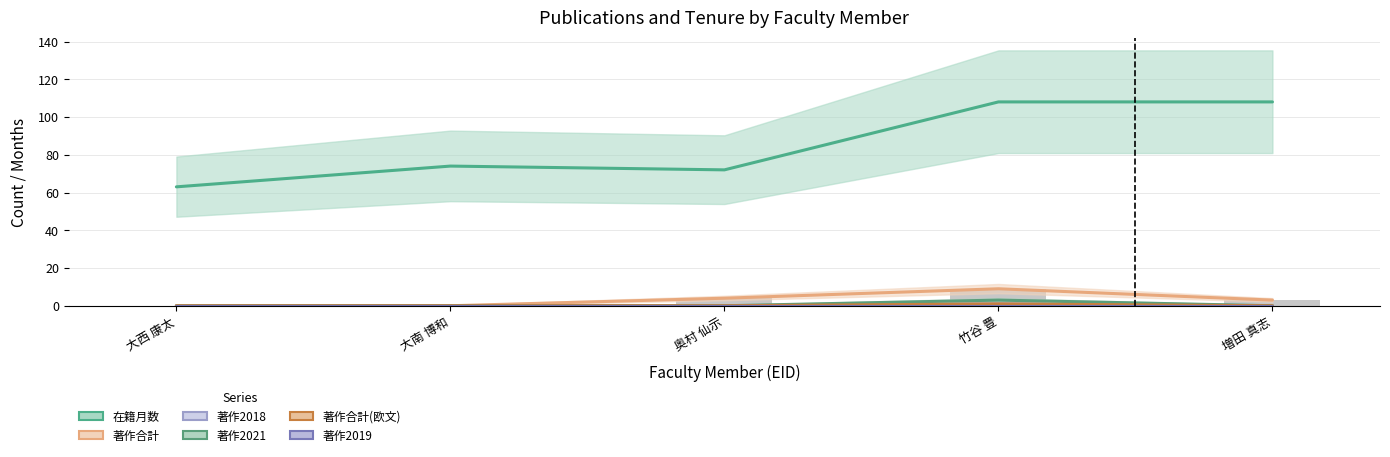

At which label does 著作2019 reach its peak?

大西 康太